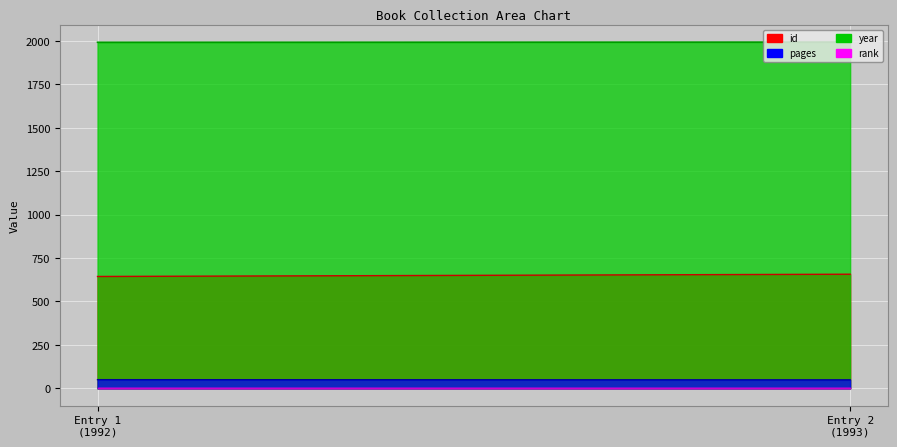

Count the number of categories in the chart.

2